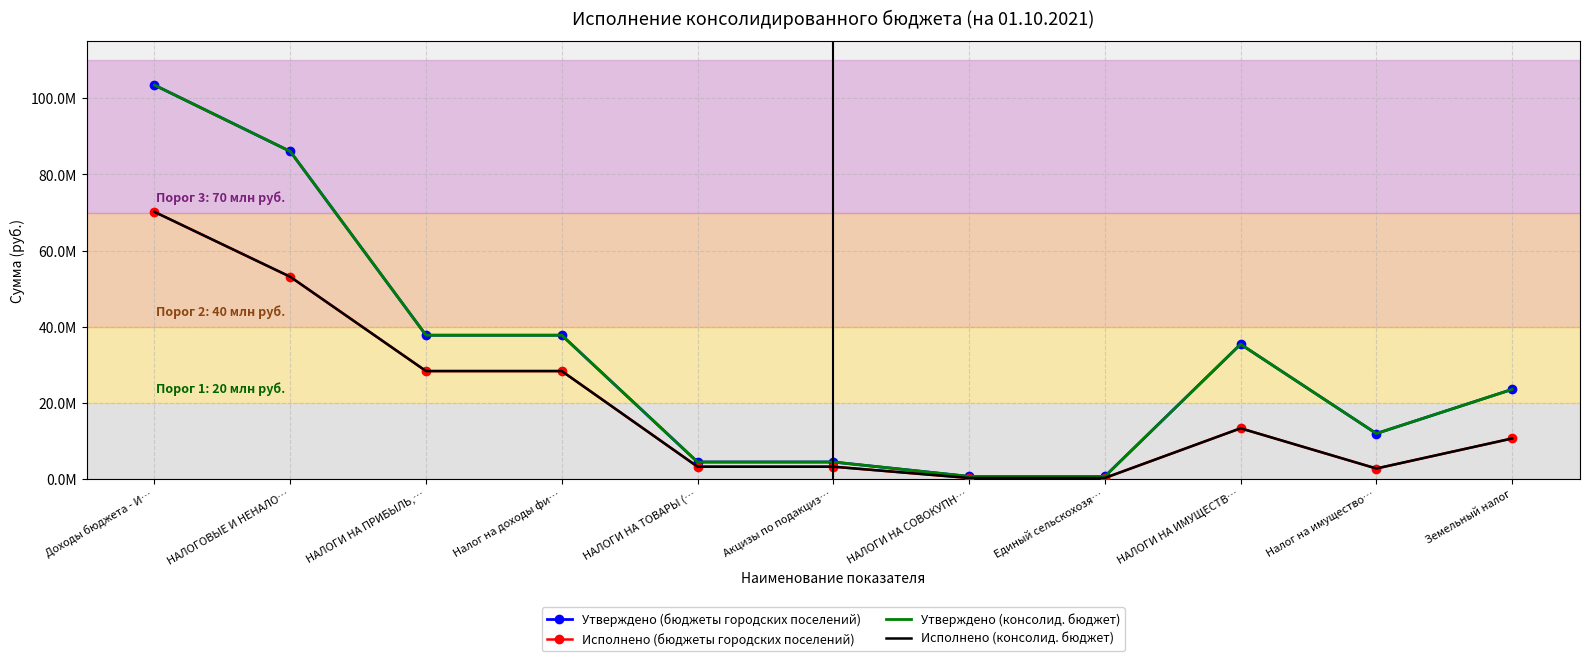

Rank the series by their maximum value, from lowest to highest.

Исполнено (бюджеты городских поселений), Исполнено (консолид. бюджет), Утверждено (бюджеты городских поселений), Утверждено (консолид. бюджет)